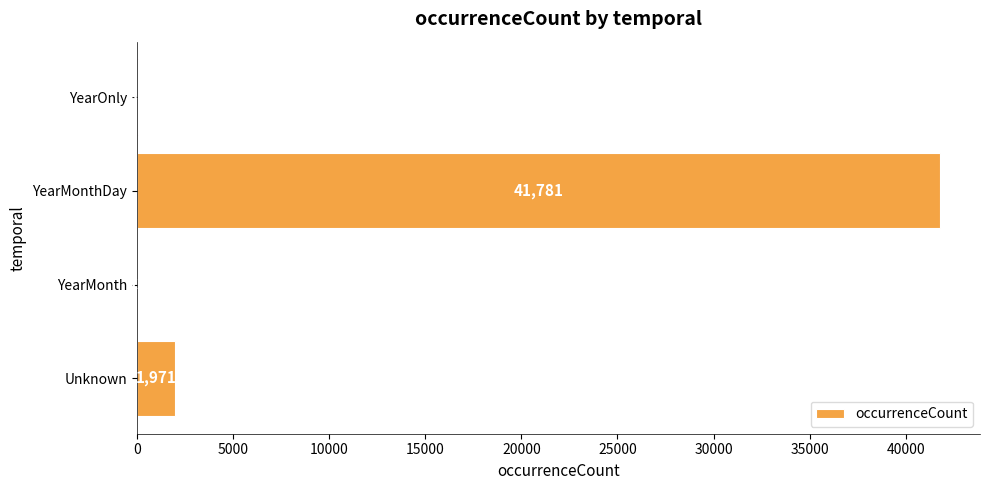

Where is the data nearest to the value 20897?

Unknown